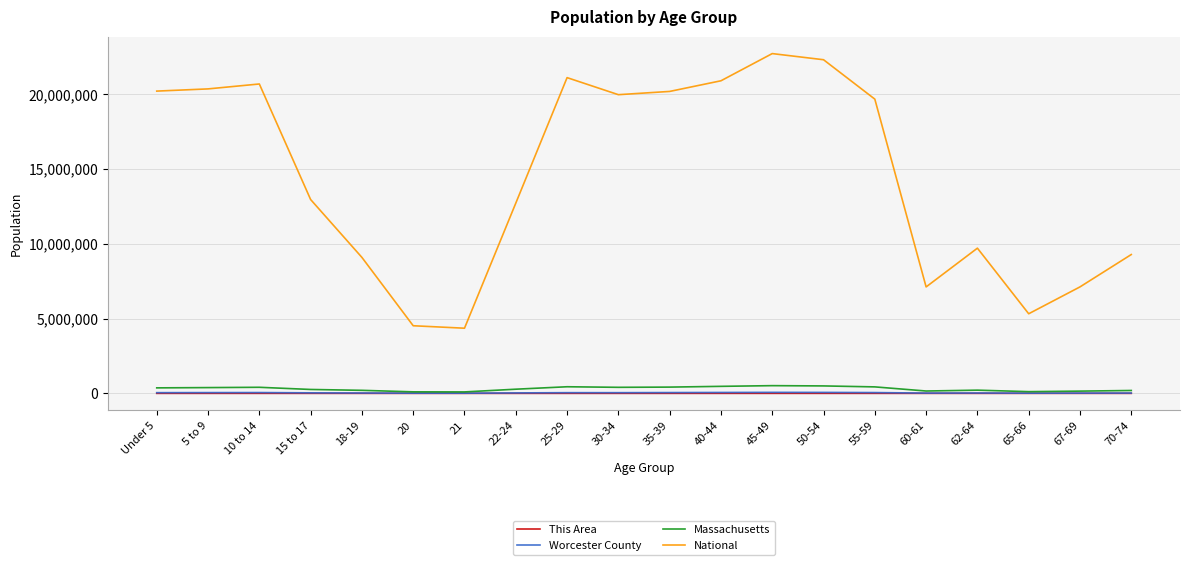

What position from the left is 30-34?

10